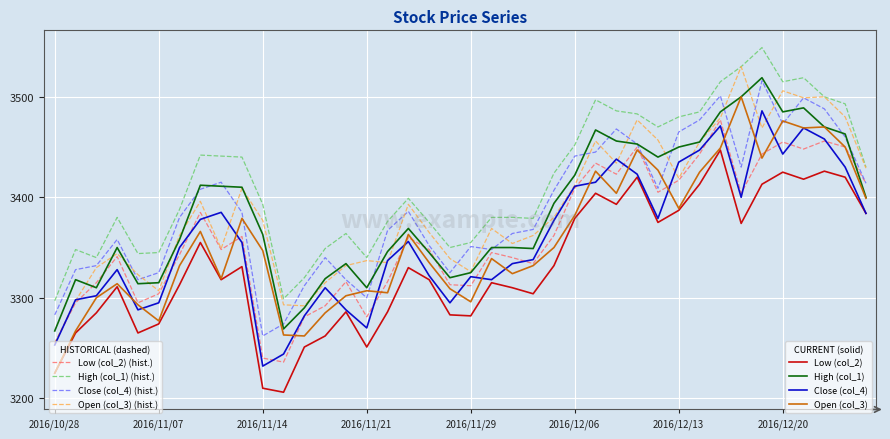

What is the smallest value displayed?

3206